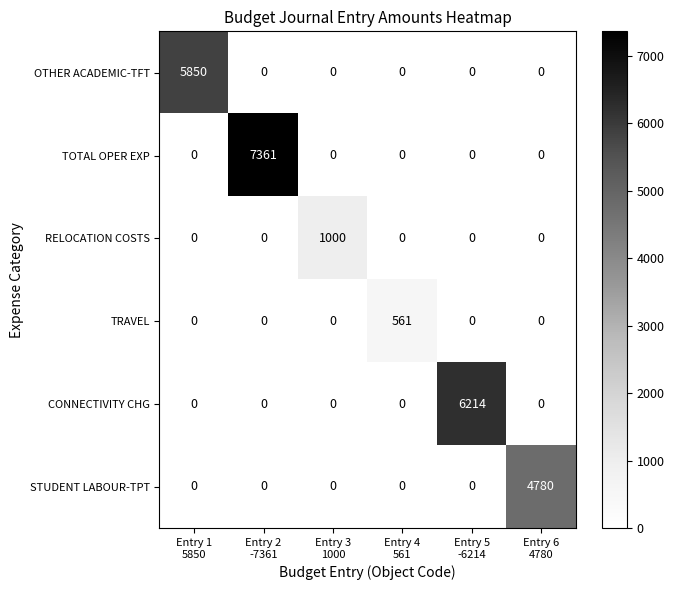

At which category is the sum across all series the highest?

Entry 2
-7361